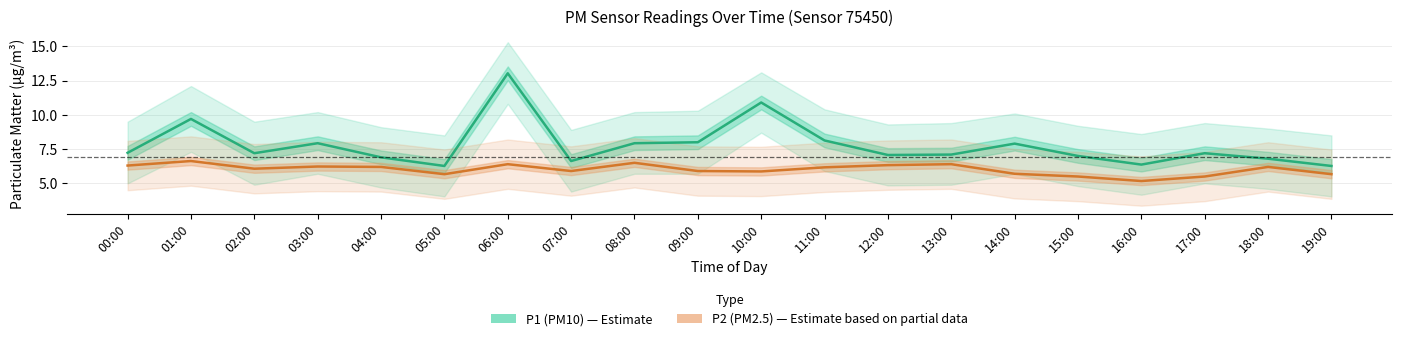

How many data points in P2 (PM2.5) are less than 6?

9